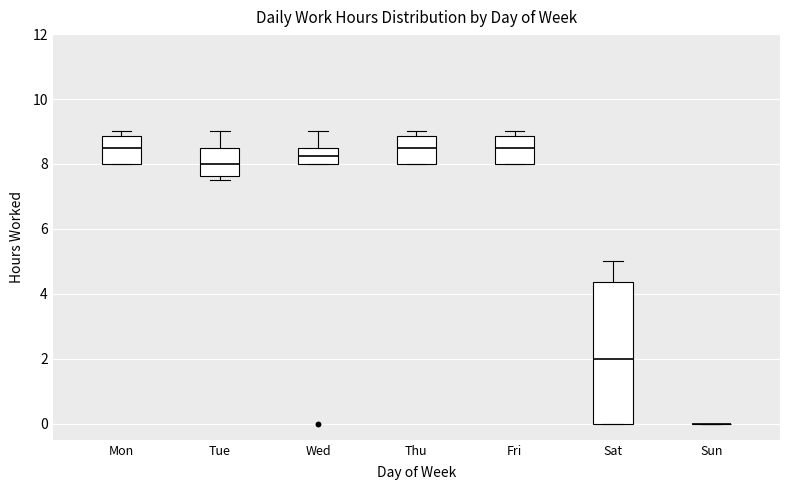

Comparing the boxes themselves (not the whiskers), which one is the tallest?

Sat